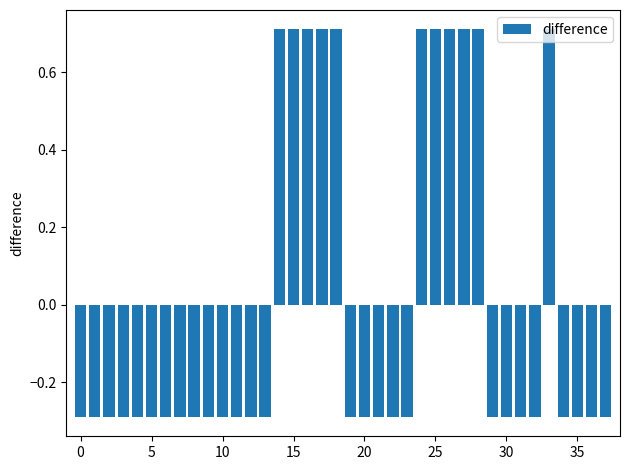

Count the values in the range 0 to 1.

11